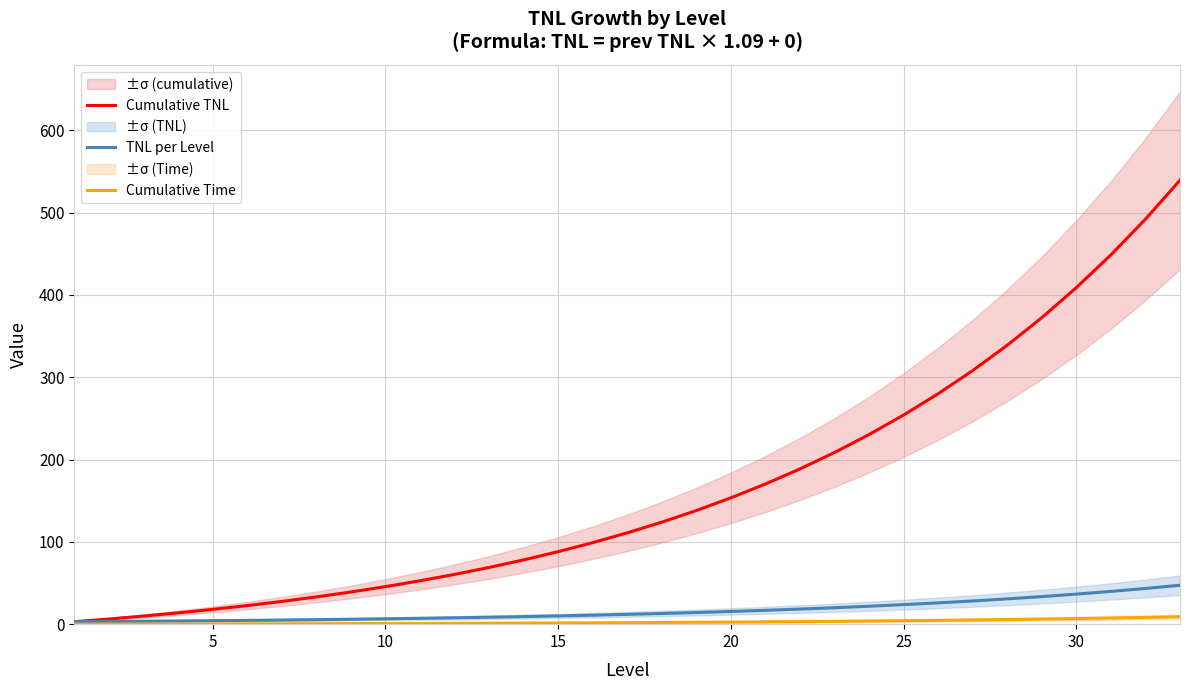

What is the sum of all Cumulative TNL values?

5432.7